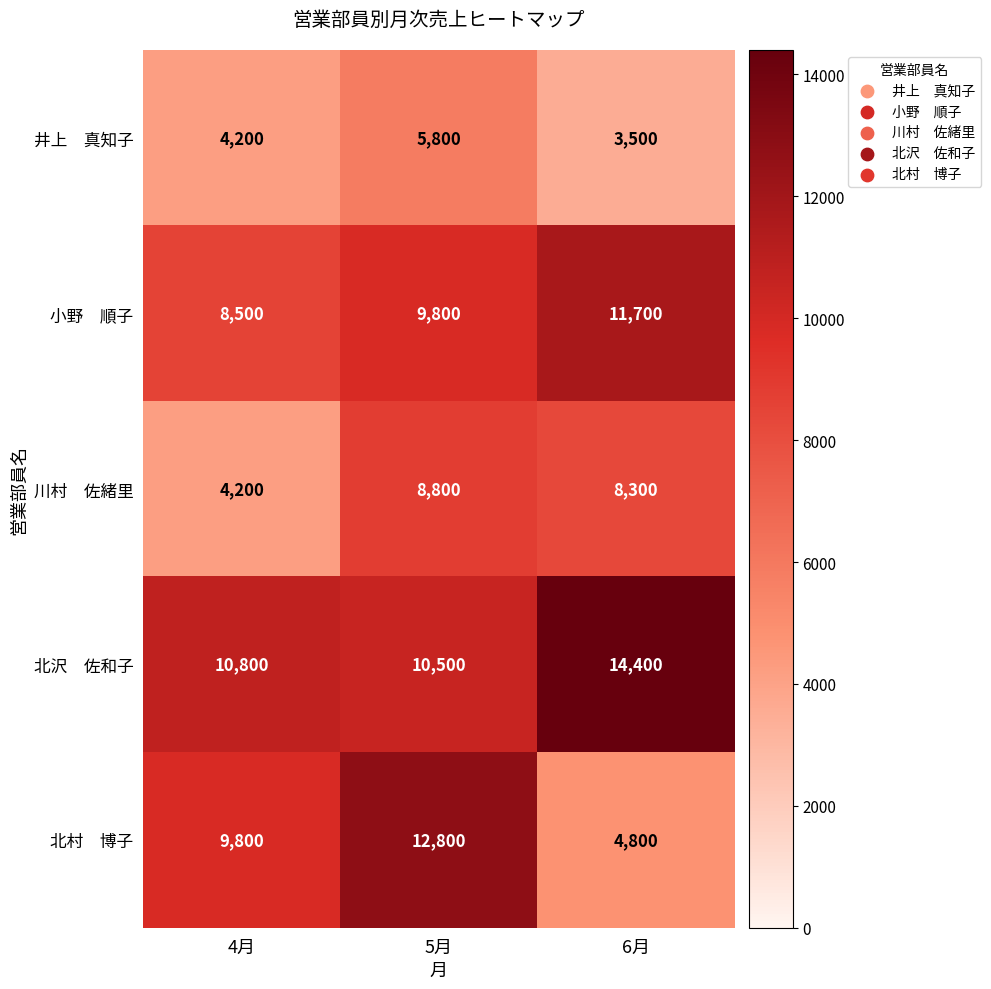

At which category is the sum across all series the highest?

5月